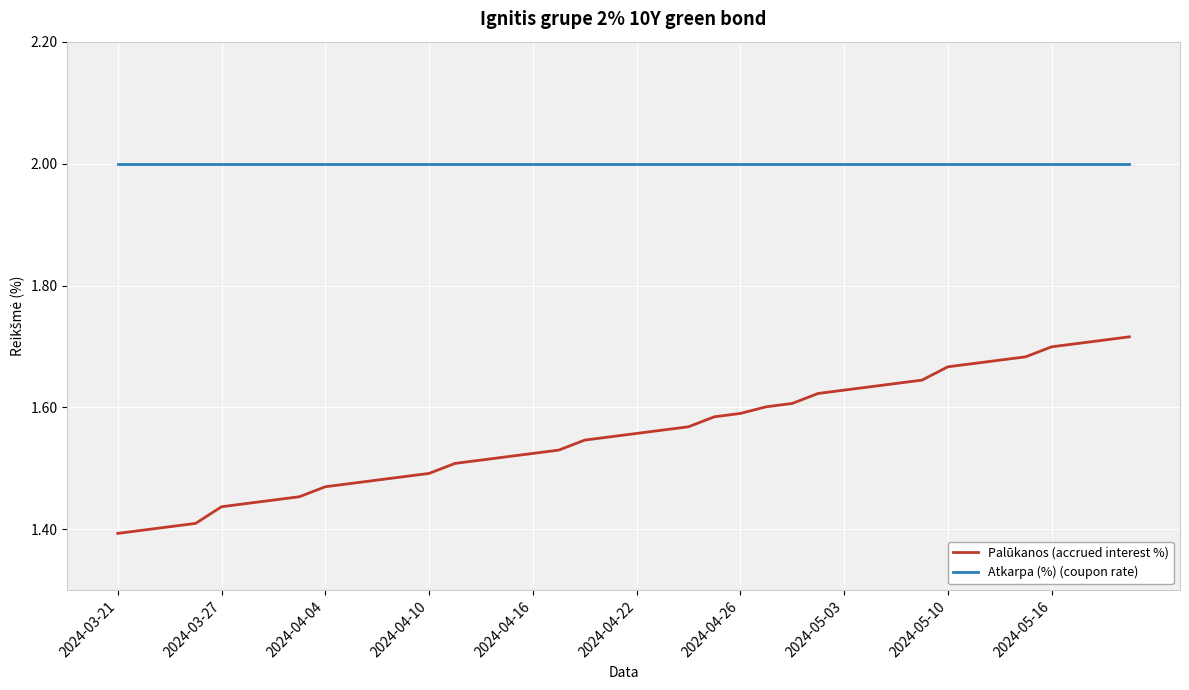

Is this an area chart (filled region under the line)?

No